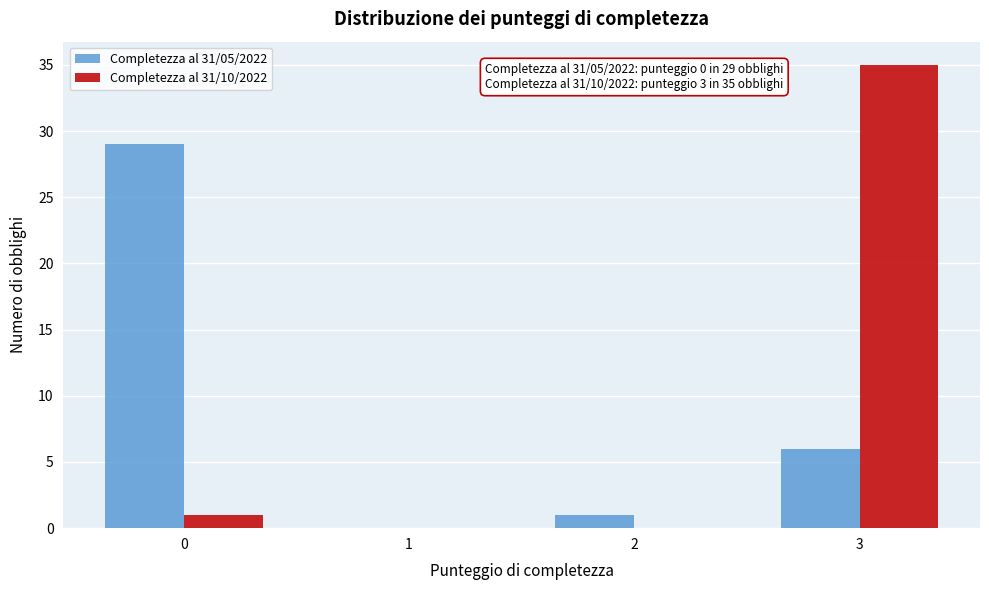

Reading left to right, list all the values displayed in this chart.

Completezza al 31/05/2022: 0=29	1=0	2=1	3=6
Completezza al 31/10/2022: 0=1	1=0	2=0	3=35